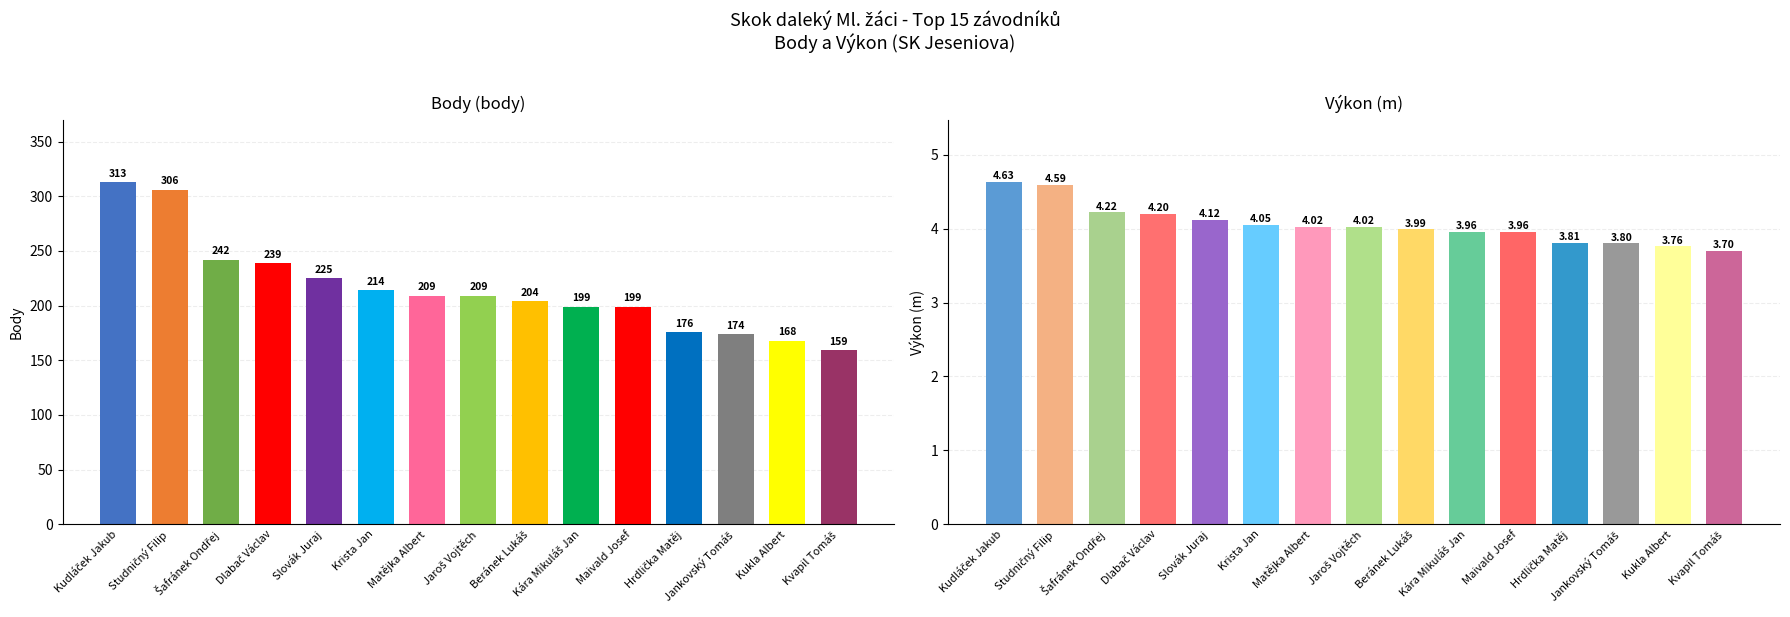

Which series has the largest range (max minus min)?

Body